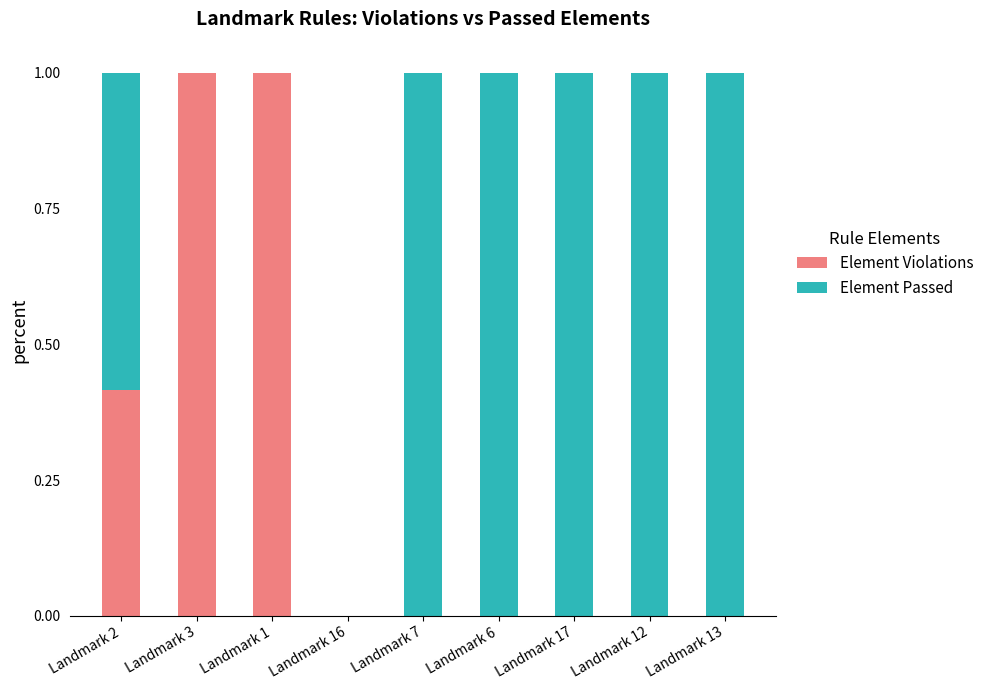

How many data points does each series have?

9